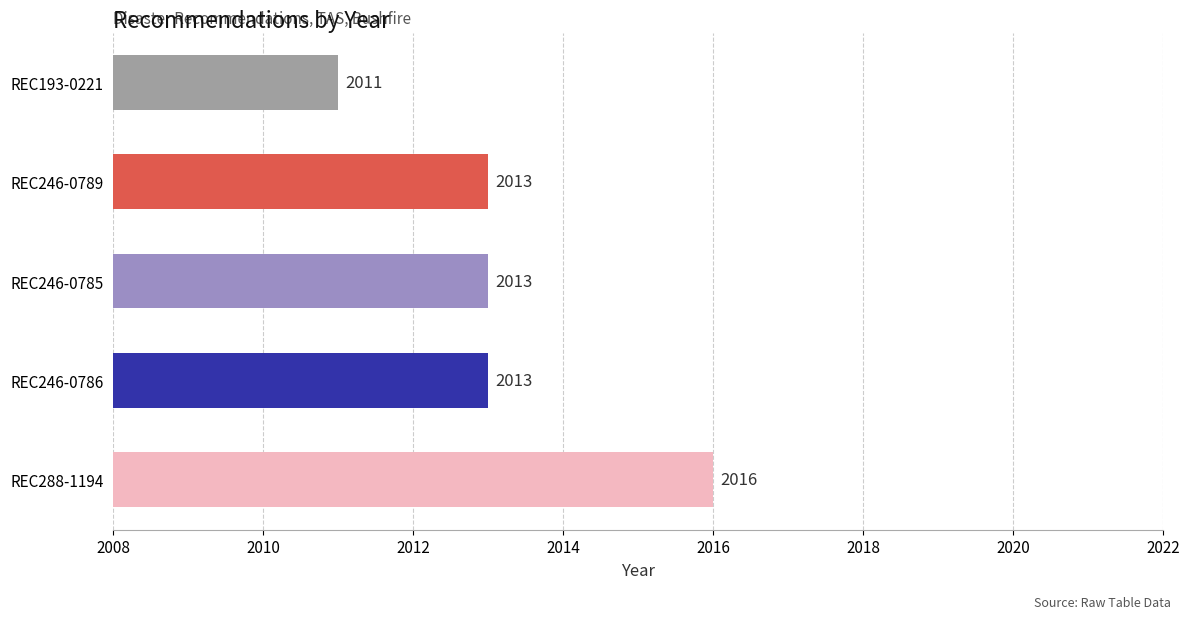

Reading bottom to top, extract all data points from this chart.

2016	2013	2013	2013	2011